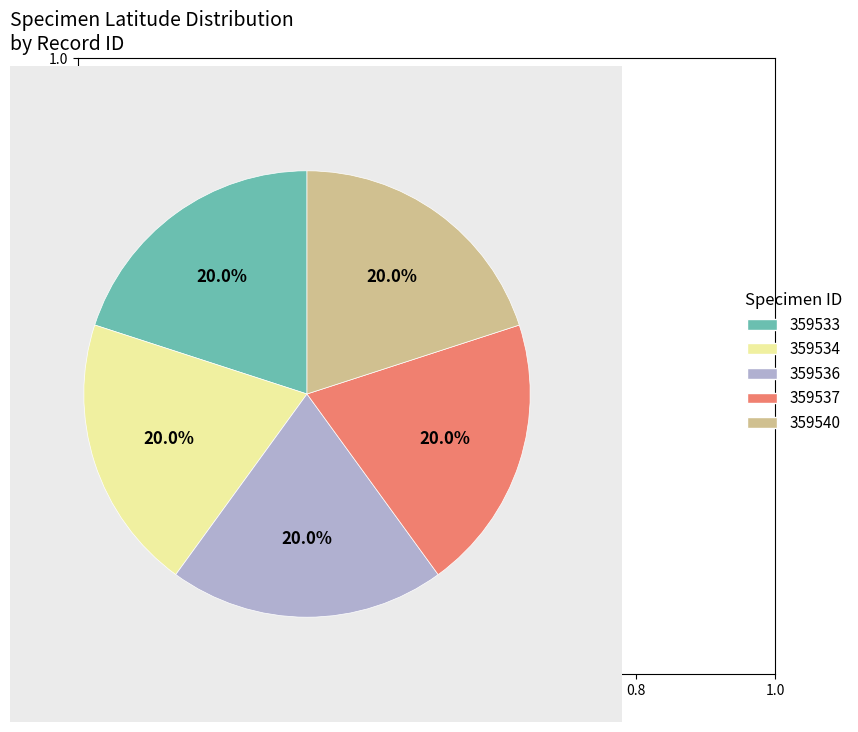

Is the sum of 359533 and 359534 greater than half?

No